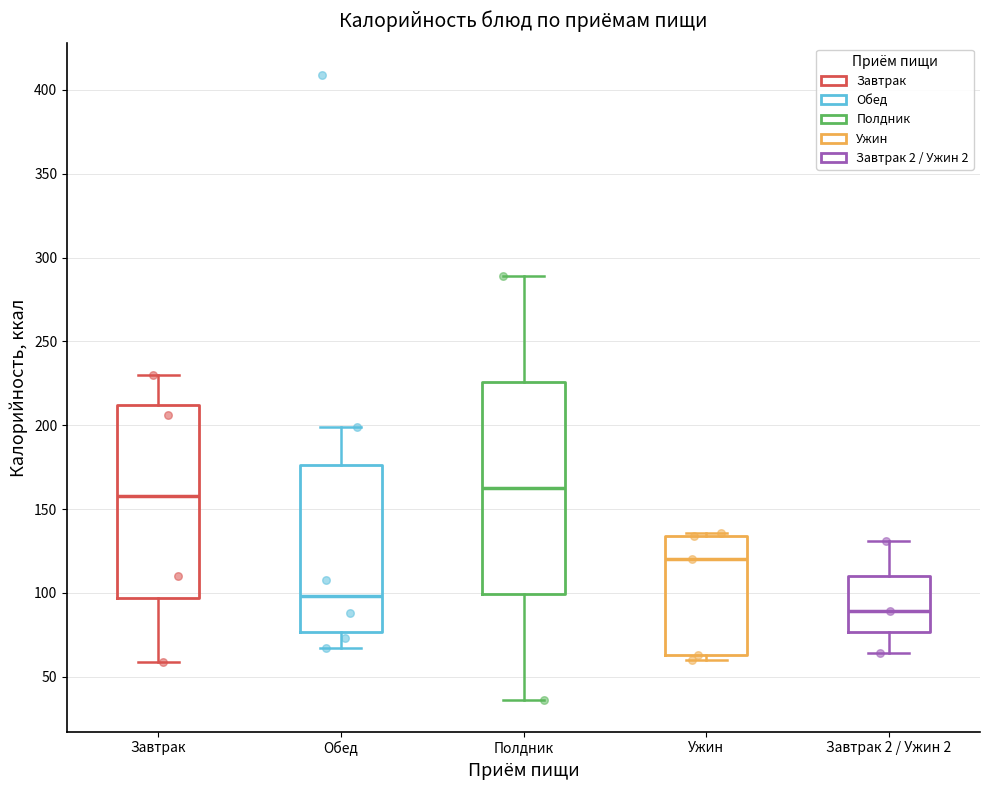

Reading left to right, transcribe this box plot: for each box, give where its median line is, the range the box spans, and where its two whiskers end, as read against the y-axis. The values are not printed on the chart, so give them approximately, as read against the axis.

Завтрак: median 160, box 95 to 210, whiskers 60 to 230
Обед: median 100, box 75 to 175, whiskers 65 to 200
Полдник: median 165, box 100 to 225, whiskers 35 to 290
Ужин: median 120, box 65 to 135, whiskers 60 to 135 (just above the box's upper edge)
Завтрак 2 / Ужин 2: median 90, box 75 to 110, whiskers 65 to 130